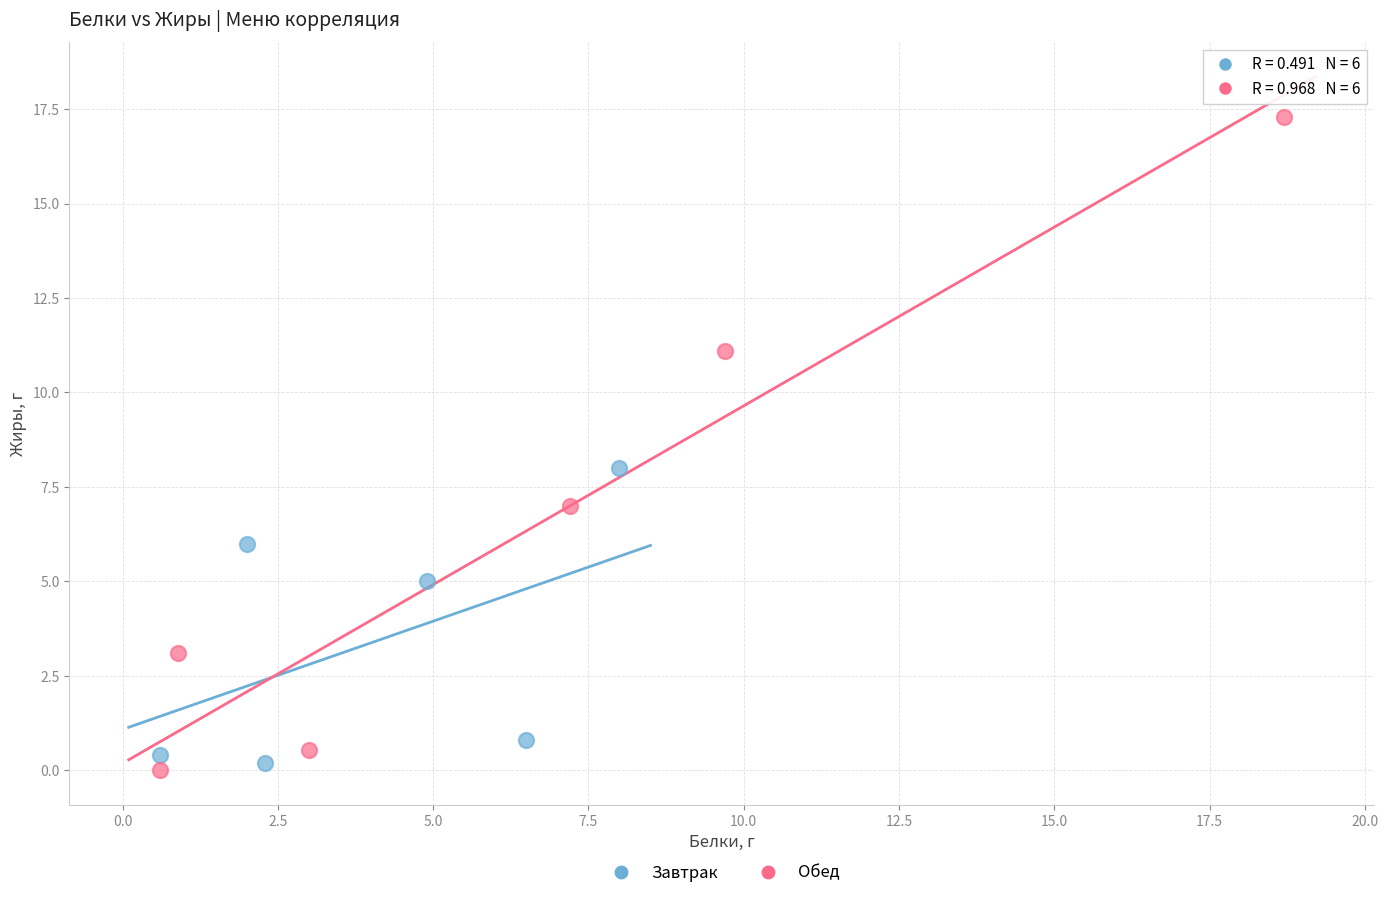

Which series has the largest Y range (max minus min)?

Обед